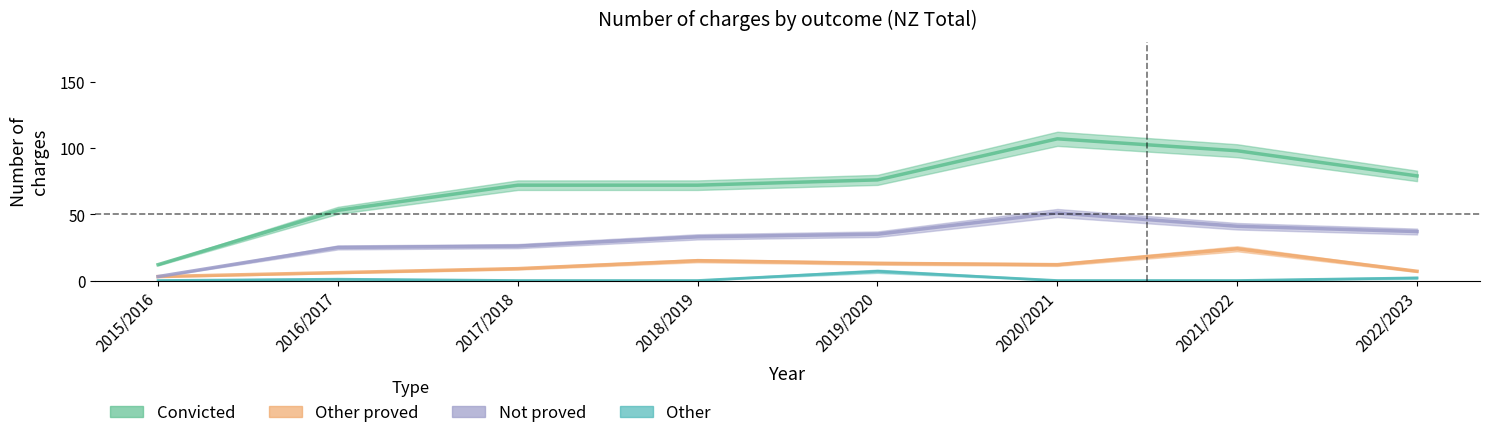

What is the difference between the second highest and minimum values in the Not proved series?

38